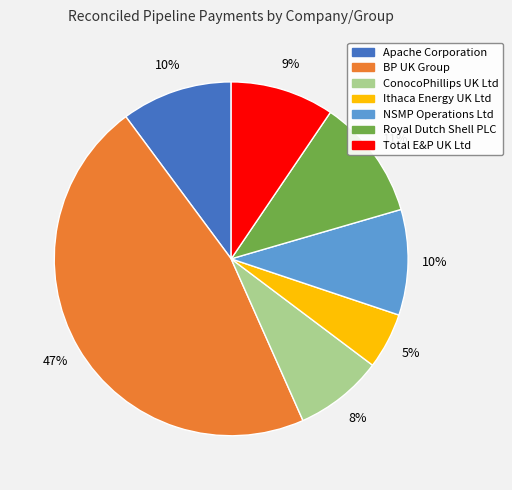

To the nearest percent, what is the average slice percentage?

14%